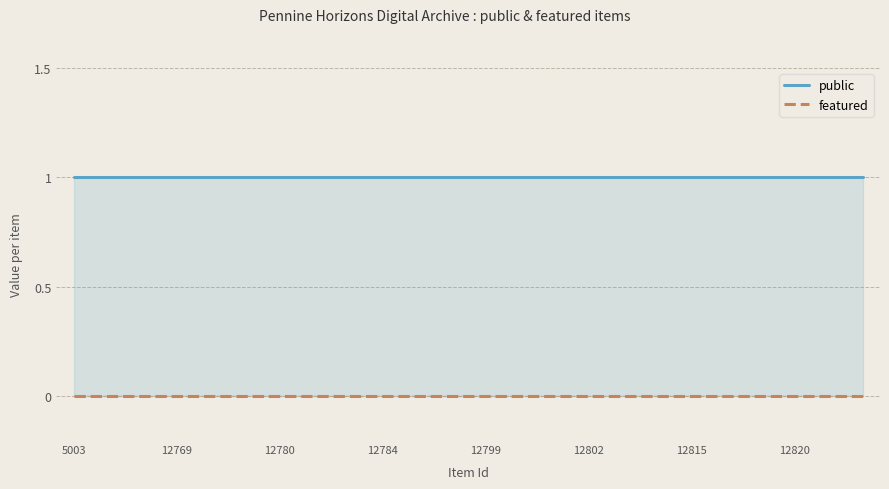

At how many categories does at least one series exceed 0?

24